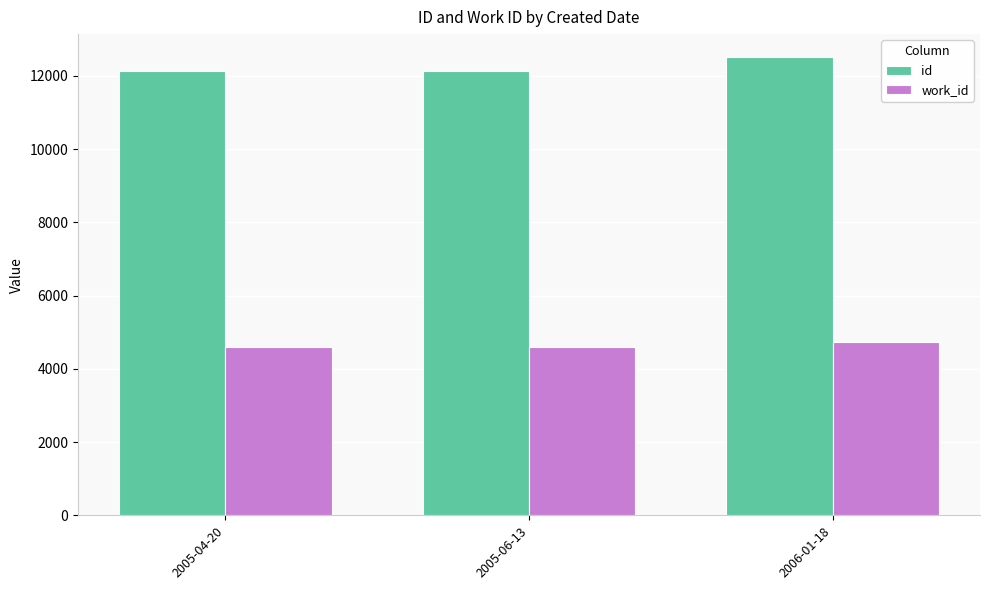

What is the value of the id bar at the 1st from the left?

12124